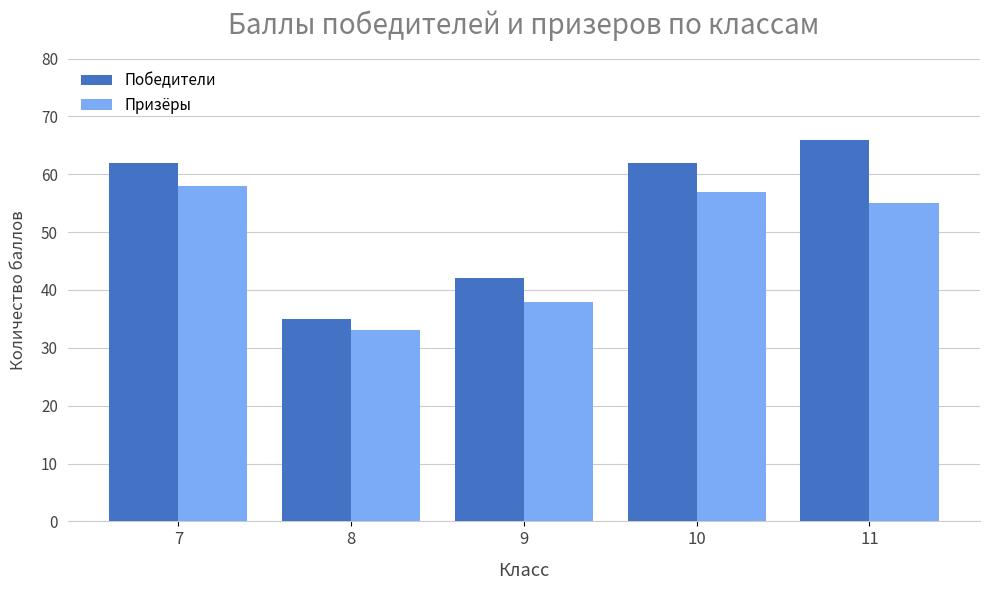

What are all the series names shown in the legend?

Победители, Призёры